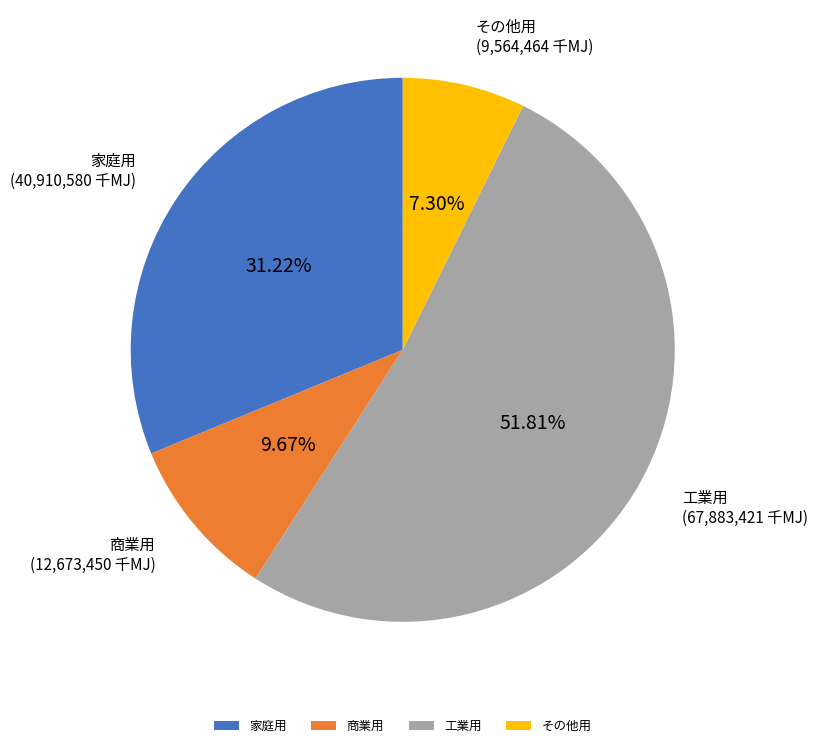

Rank the categories by value from lowest to highest.

その他用, 商業用, 家庭用, 工業用